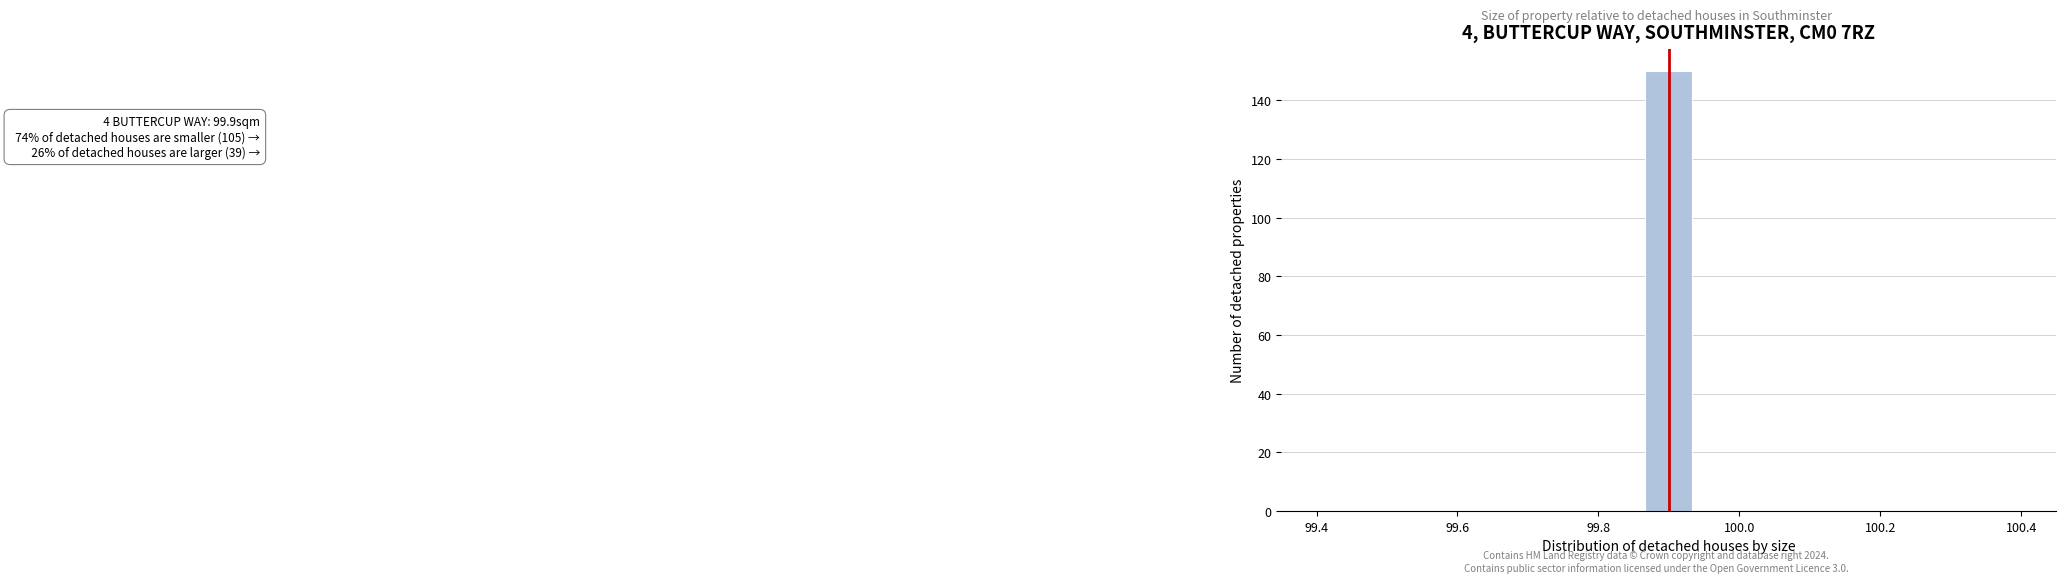

Around what value on the x-axis is the tallest bar? Give the approximate position of its centre, as read against the axis.

99.90